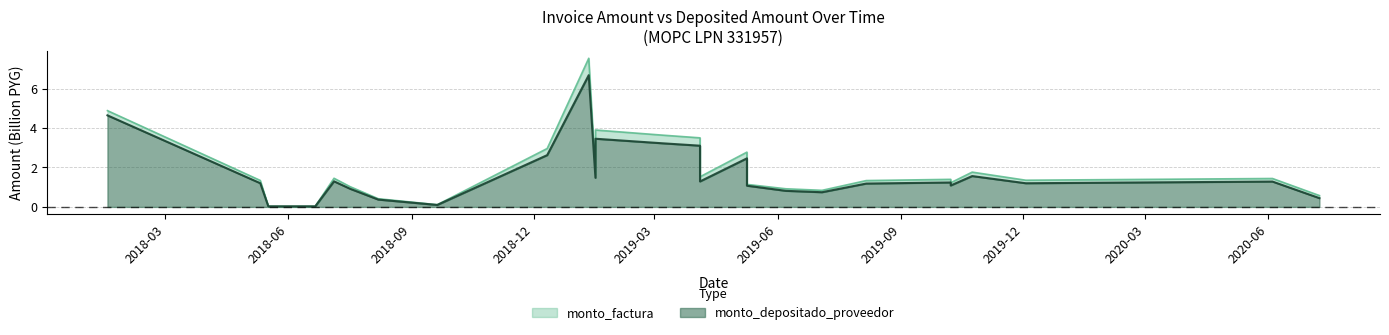

True or false: monto_depositado_proveedor and monto_factura cross at least once.

False